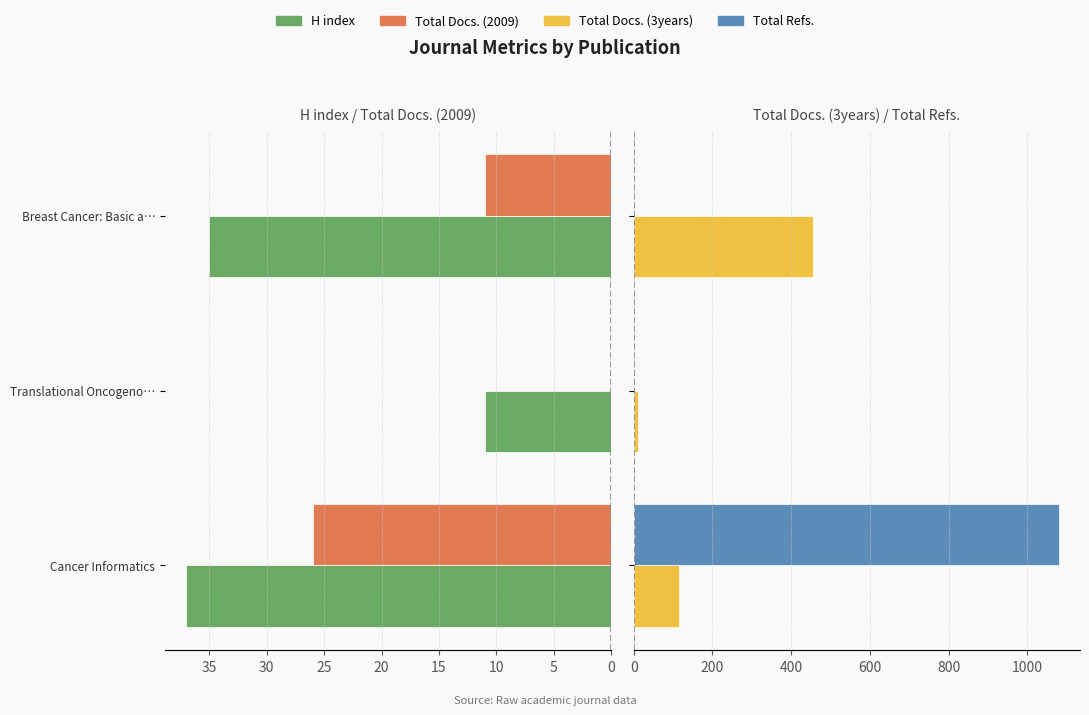

How many bars are there in each group?

4